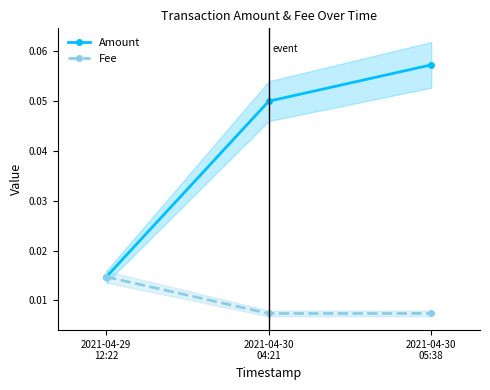

Rank the series by their average value, from lowest to highest.

Fee, Amount